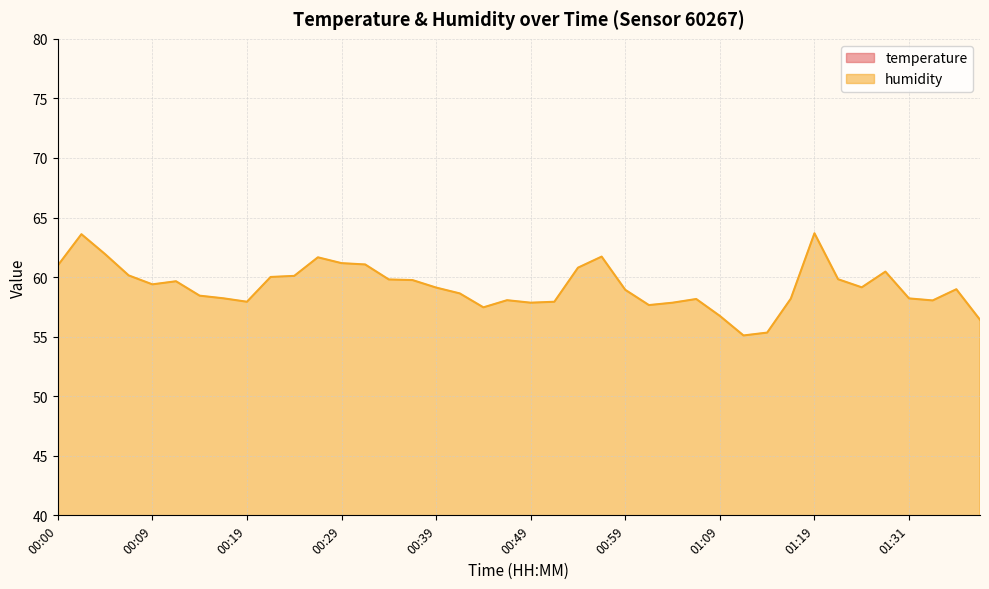

What is the value of the temperature point at the 18th from the left?

15.4